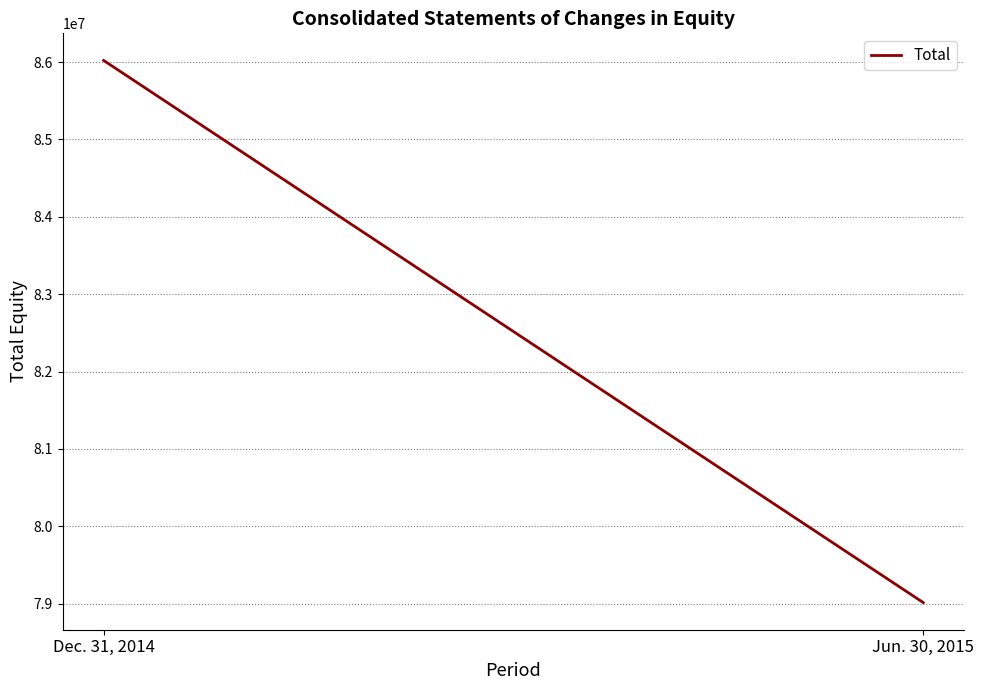

Where is the data nearest to the value 82517066?

Jun. 30, 2015